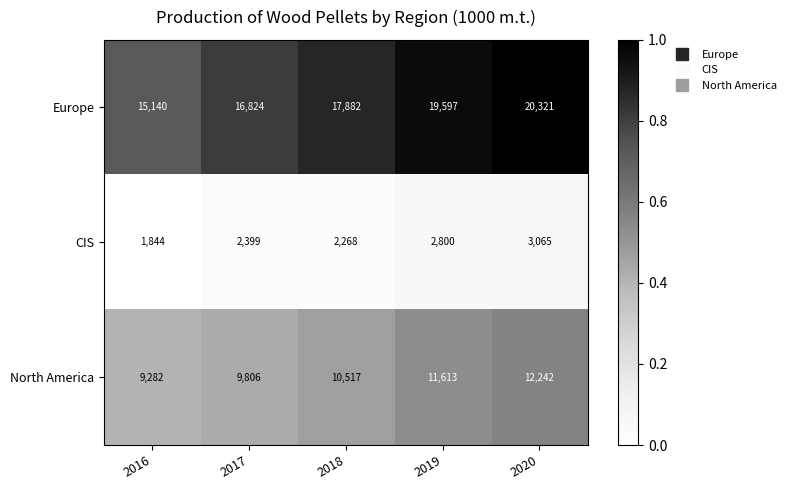

Reading right to left, what are all the values shown in this chart?

Europe: 20321	19597	17882	16824	15140
CIS: 3065	2800	2268	2399	1844
North America: 12242	11613	10517	9806	9282